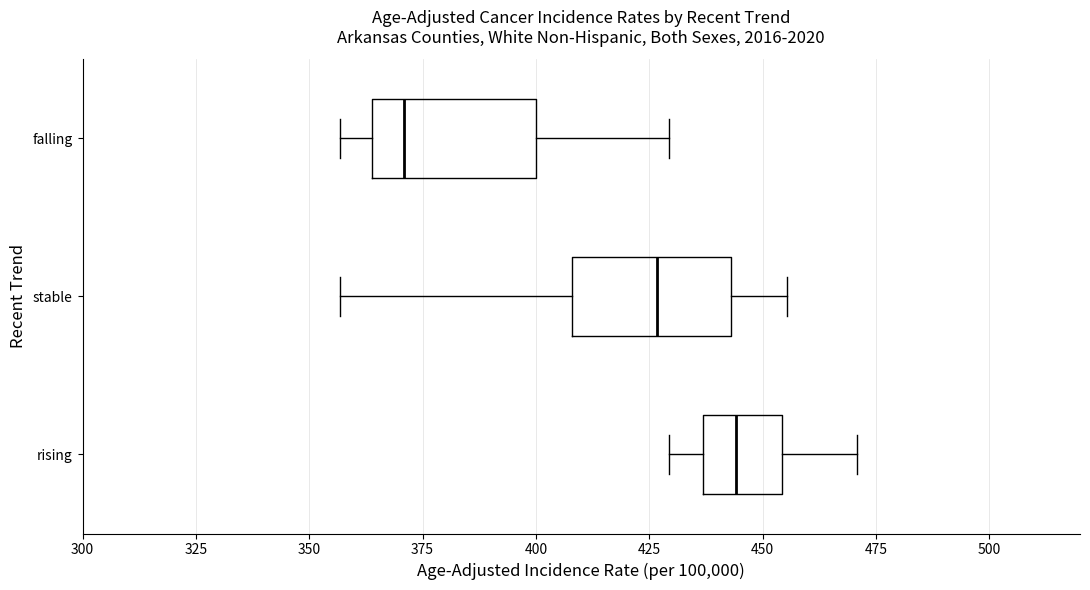

Where does the median line of the box for stable sit on the x-axis? The values are not printed on the chart, so give them approximately, as read against the axis.

425